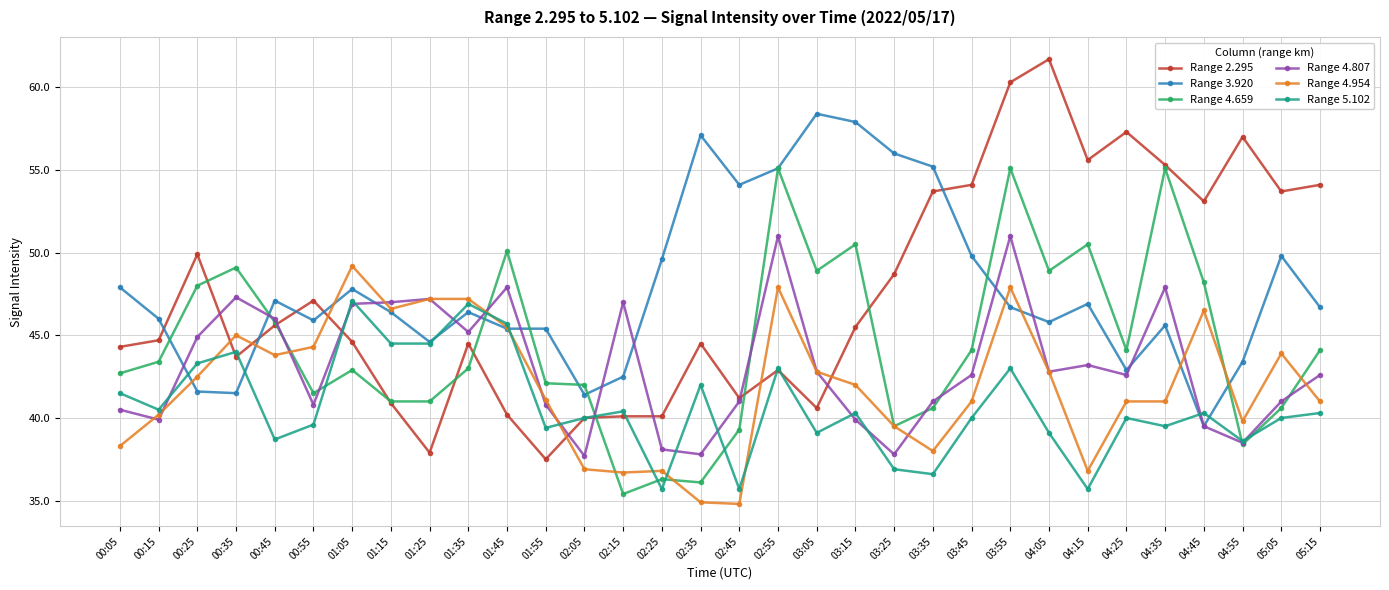

The value of Range 3.920 at 02:55 is 55.1. True or false?

True